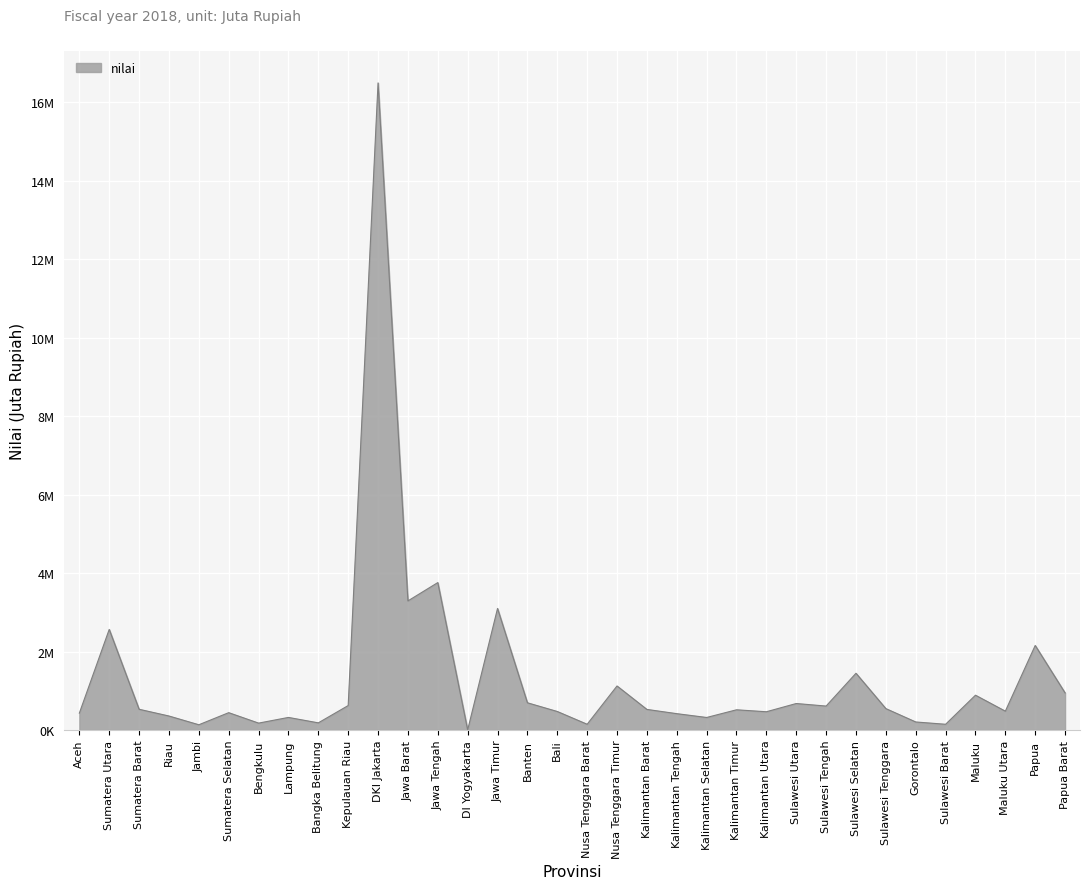

Does the chart display data point markers on the line(s)?

No